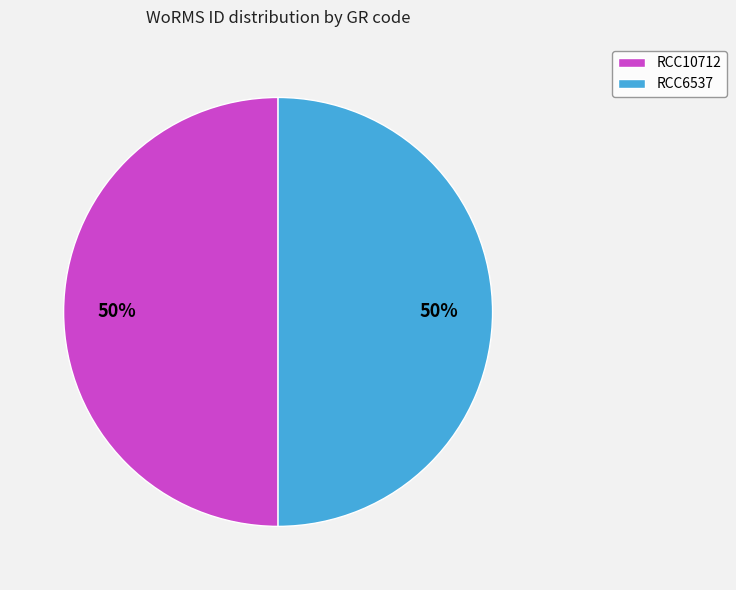

How many segments does this pie chart have?

2